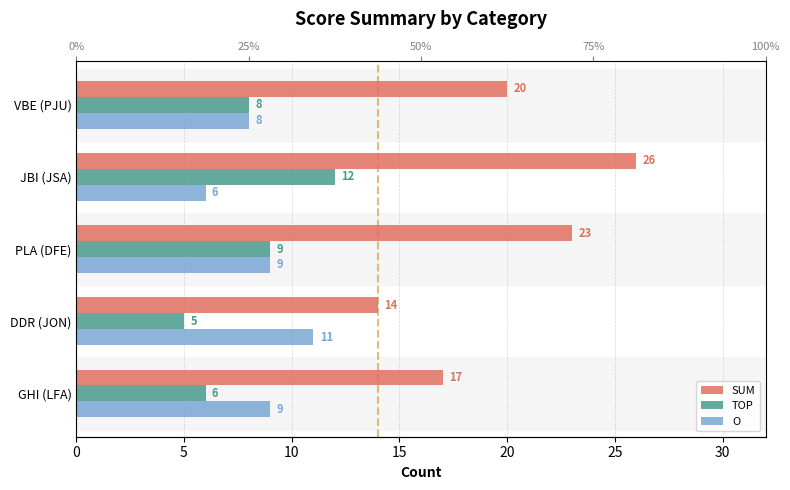

What is the sum of all SUM values?

100